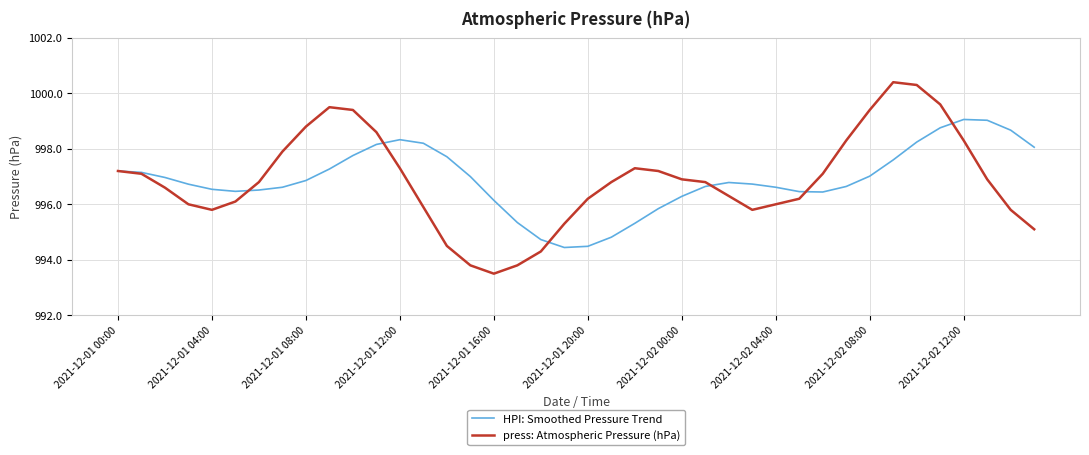

Which series has the widest spread of values?

press: Atmospheric Pressure (hPa)